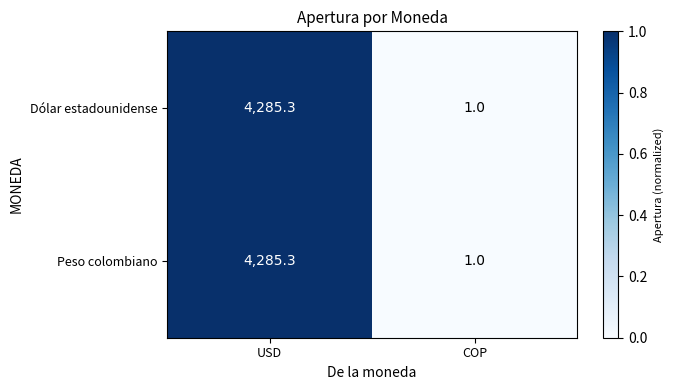

At which category is the sum across all series the highest?

USD